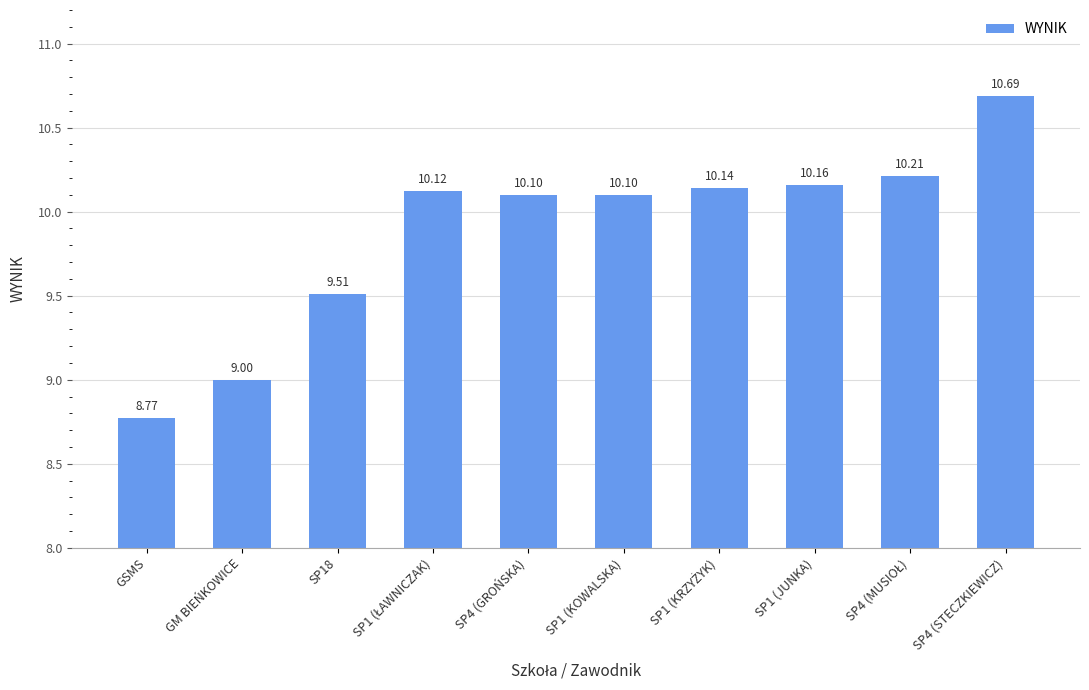

Between SP4 (GROŃSKA) and GM BIEŃKOWICE, which is larger?

SP4 (GROŃSKA)